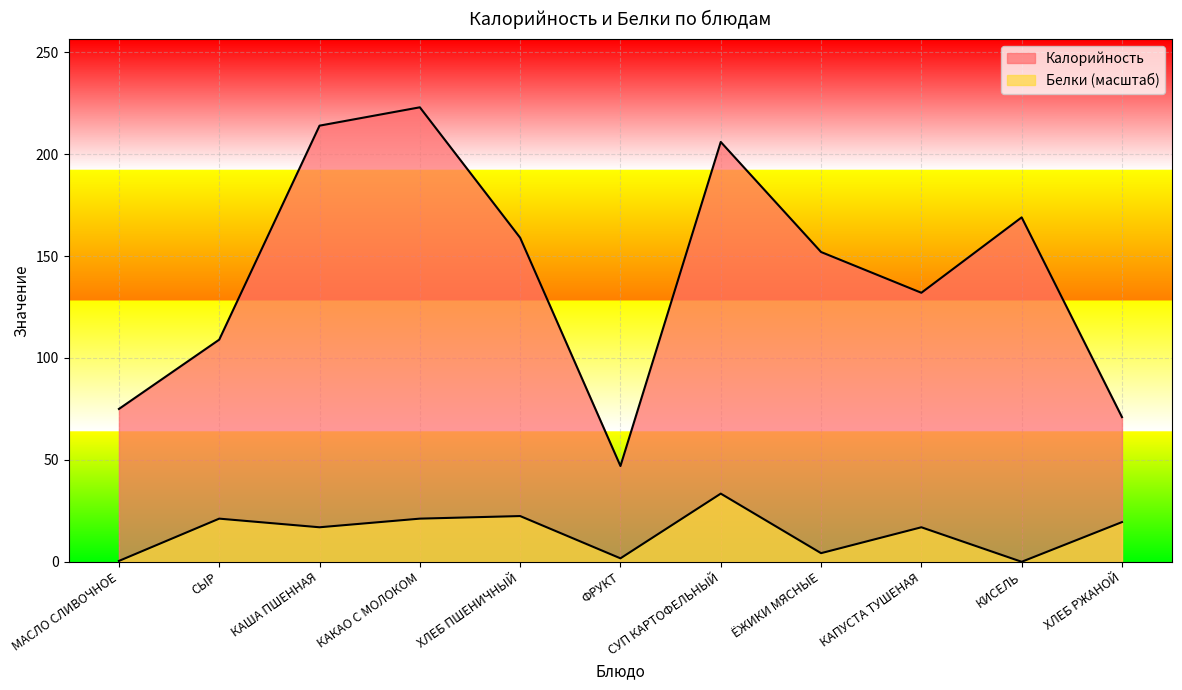

What is the average value of the Калорийность series?

141.5